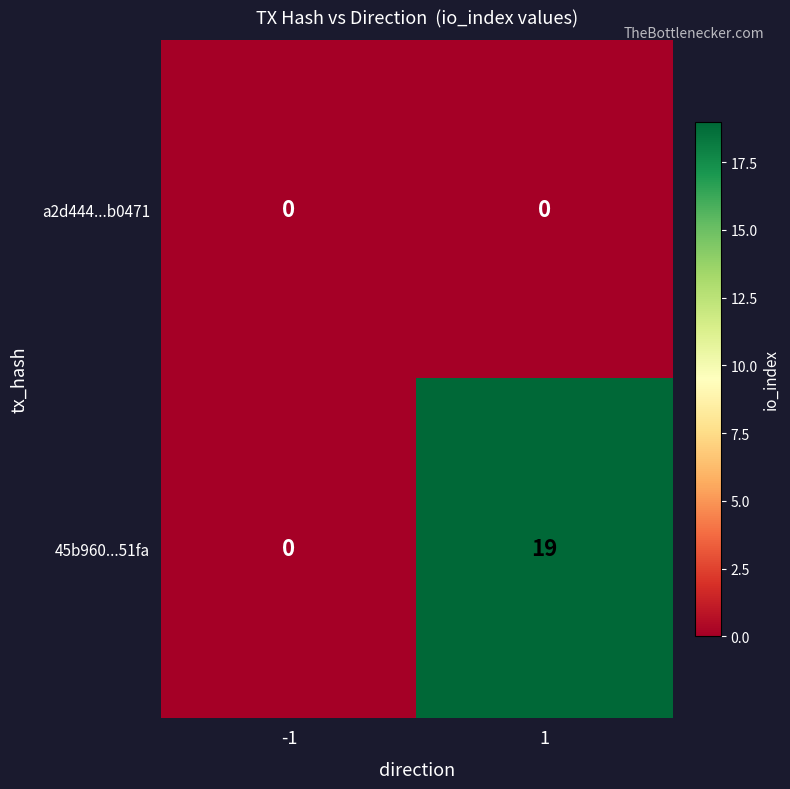

True or false: 45b960...51fa has a value of 19 at 1.

True